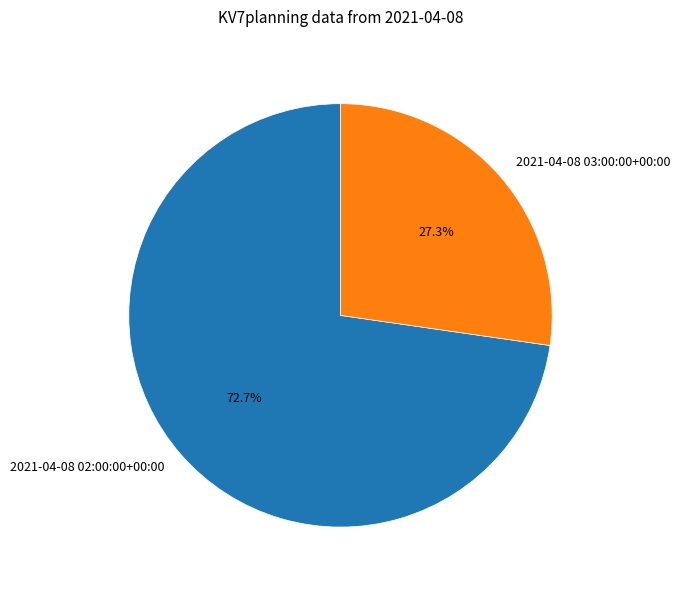

To the nearest percent, what portion does 2021-04-08 02:00:00+00:00 represent?

73%